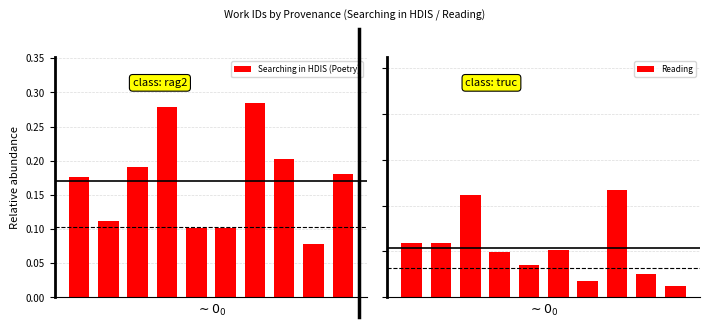

At 8, list the series in order from smallest to largest.

Searching in HDIS (Poetry), Reading